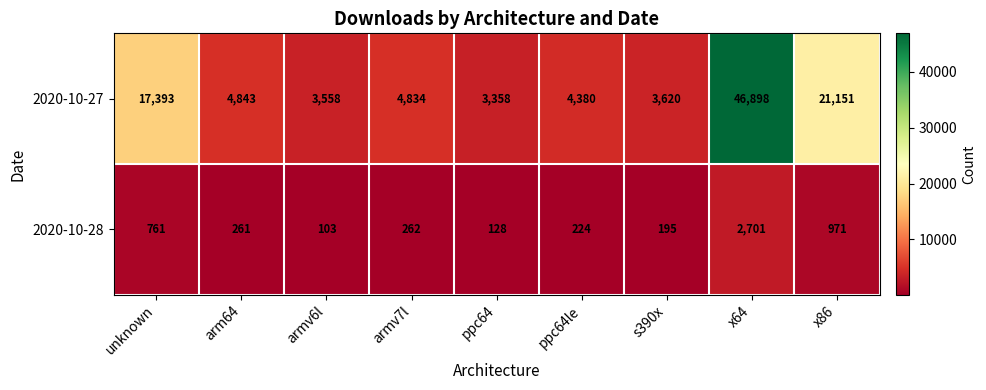

Which series has the largest range (max minus min)?

2020-10-27